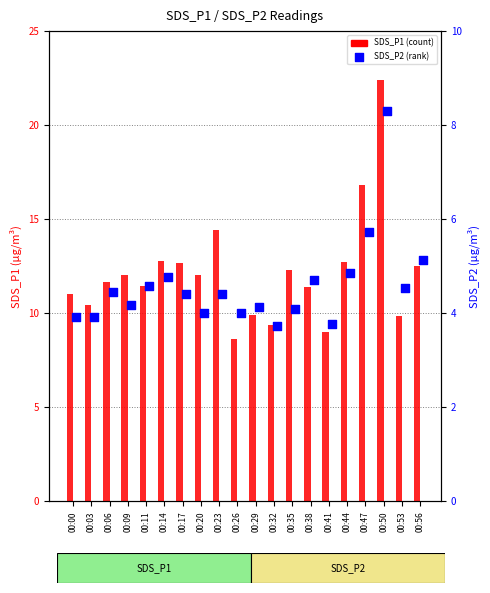

Is the value of SDS_P1 at 00:17 greater than the value of SDS_P2 at 00:35?

Yes